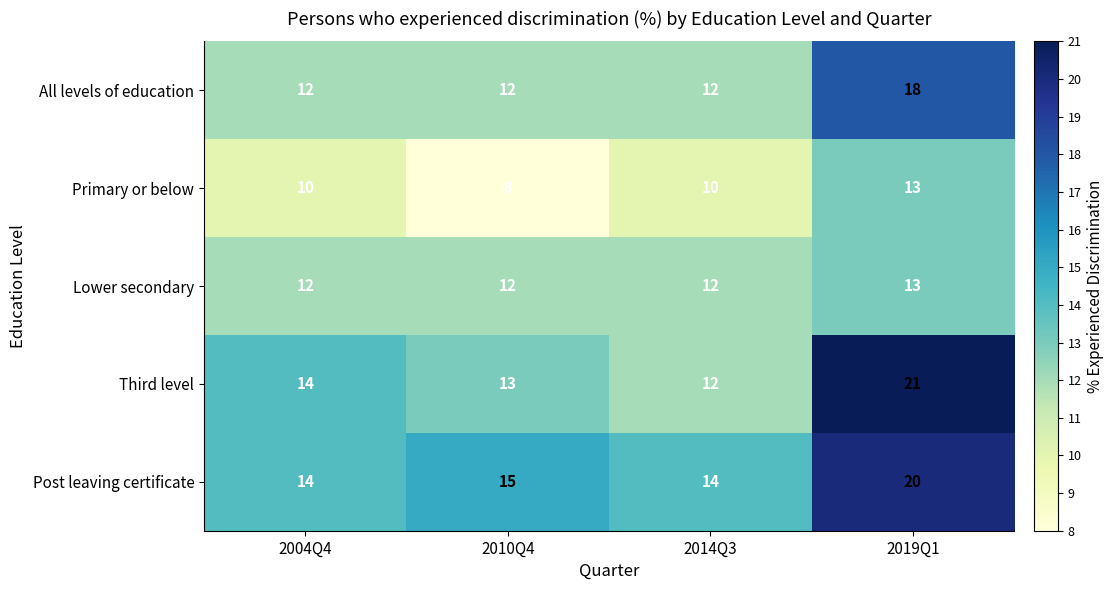

The value of Lower secondary at 2010Q4 is 12. True or false?

True